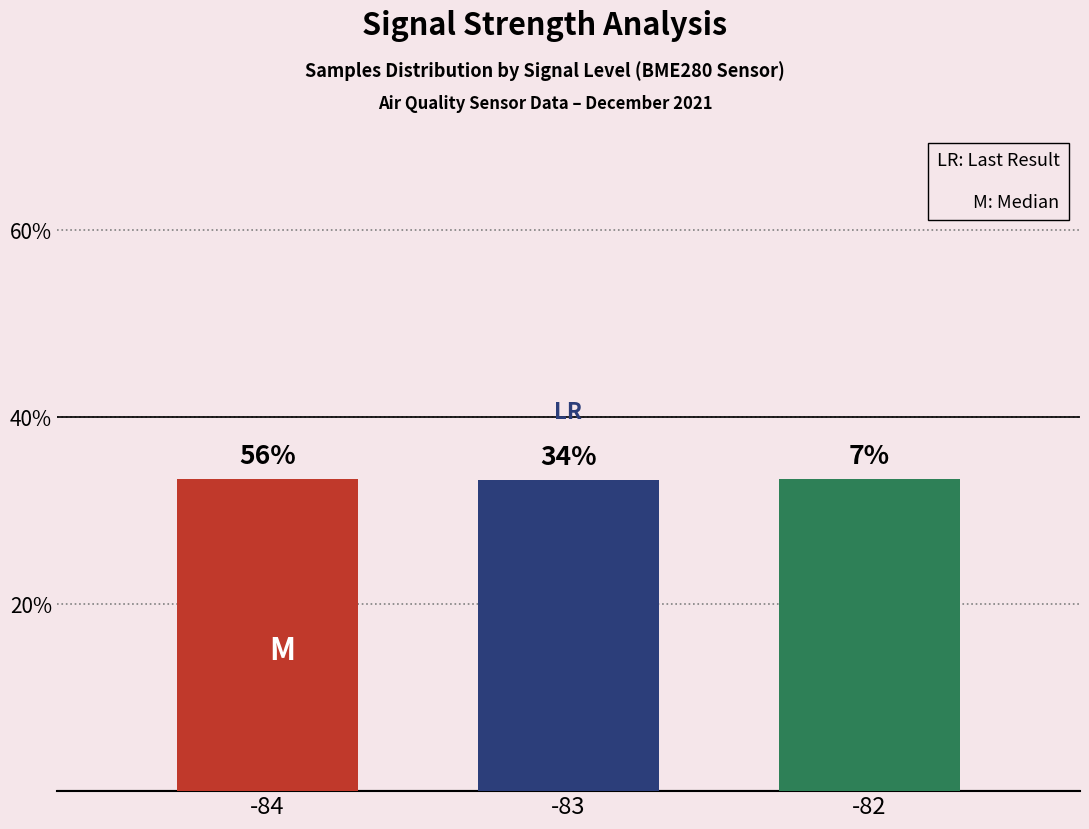

What is the ratio of the value at -84 to the value at -83?

1.0